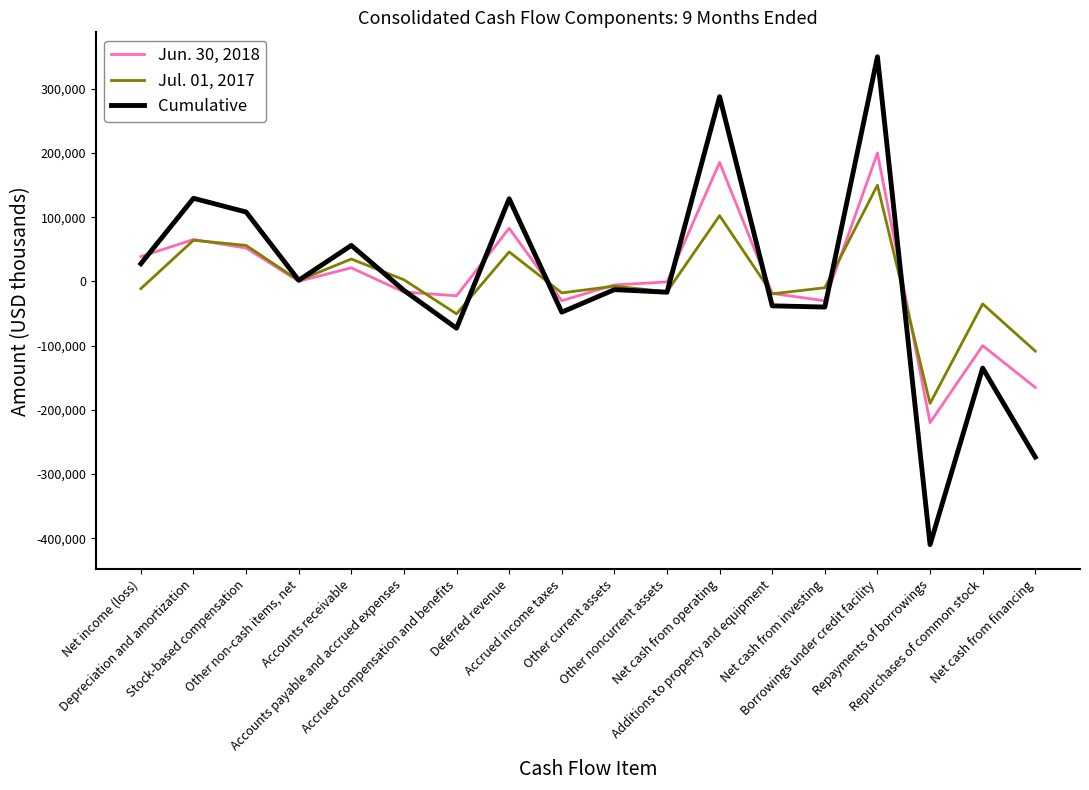

The value of Jul. 01, 2017 at Net cash from operating is 102463. True or false?

True